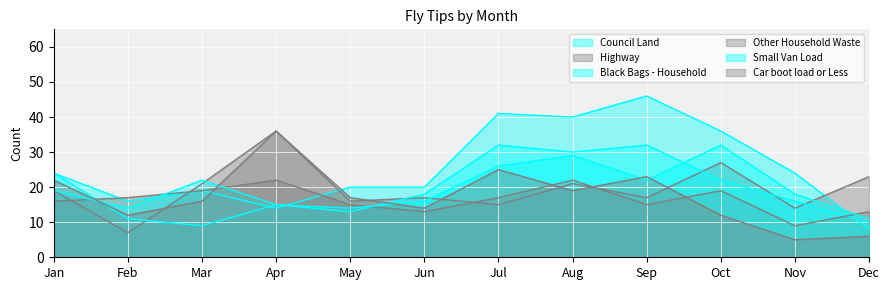

At which category does Black Bags - Household reach its first local valley?

Mar